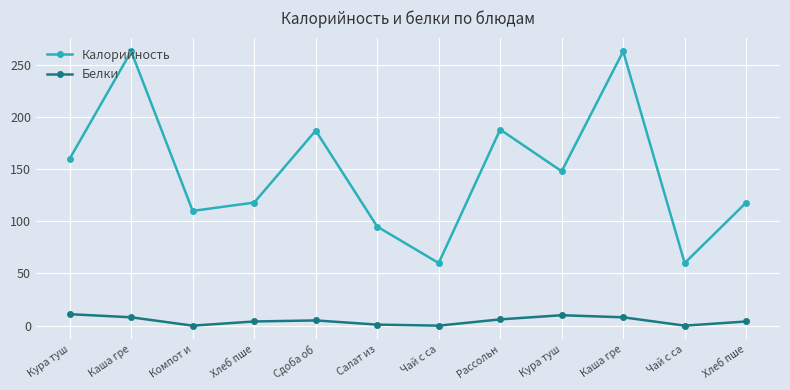

How many lines are shown in the chart?

2